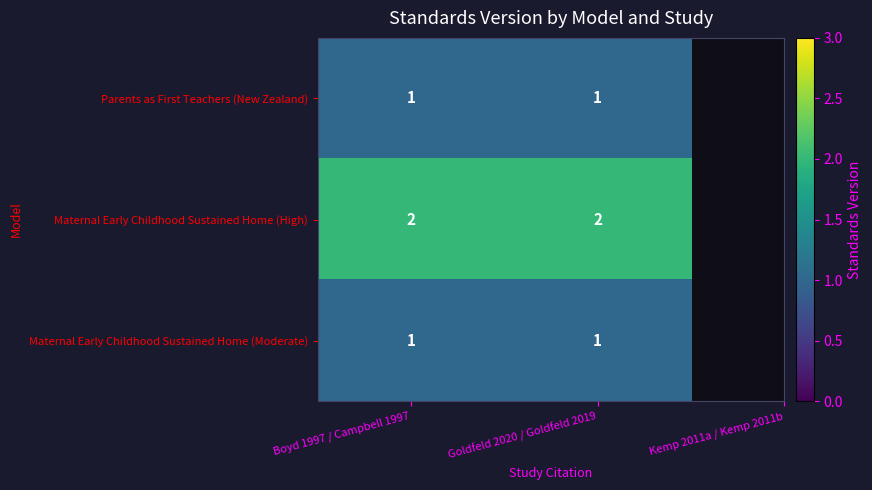

What is the sum of the Maternal Early Childhood Sustained Home (High) values at Goldfeld 2020 / Goldfeld 2019 and Boyd 1997 / Campbell 1997?

4